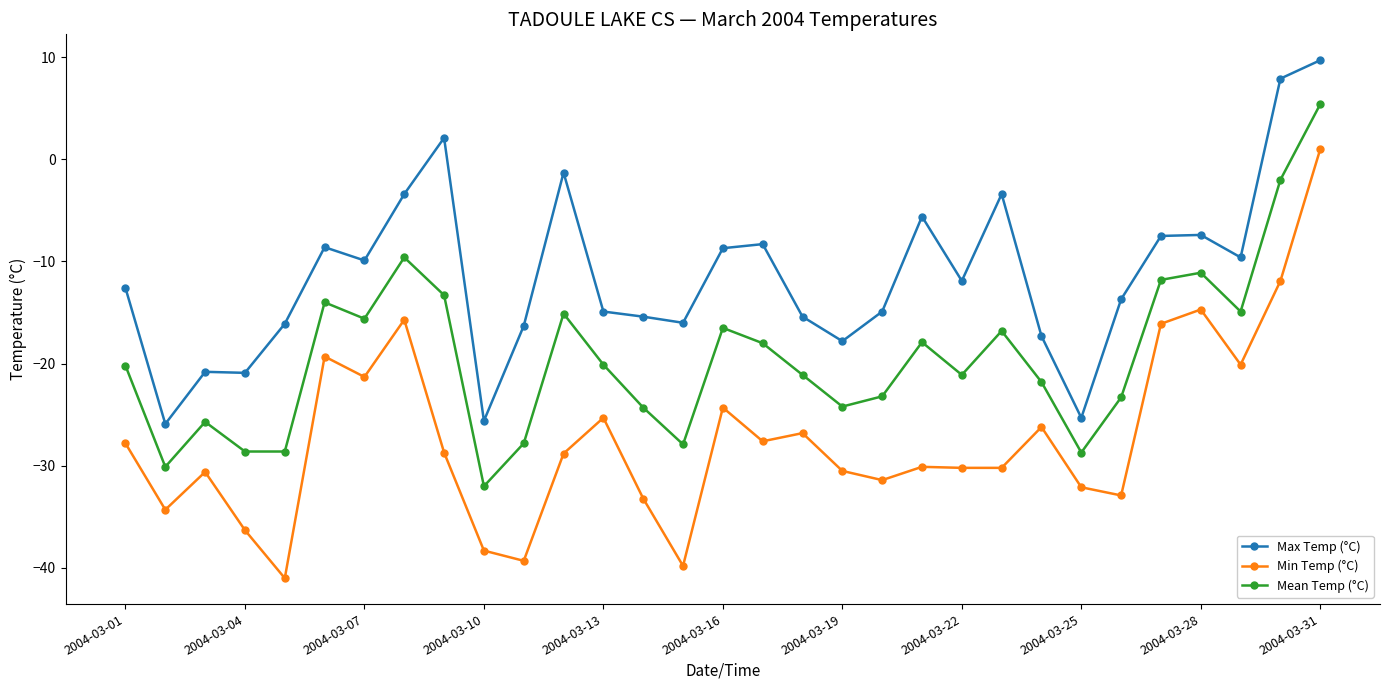

What is the value of the Max Temp (°C) point at the 17th from the left?

-8.3